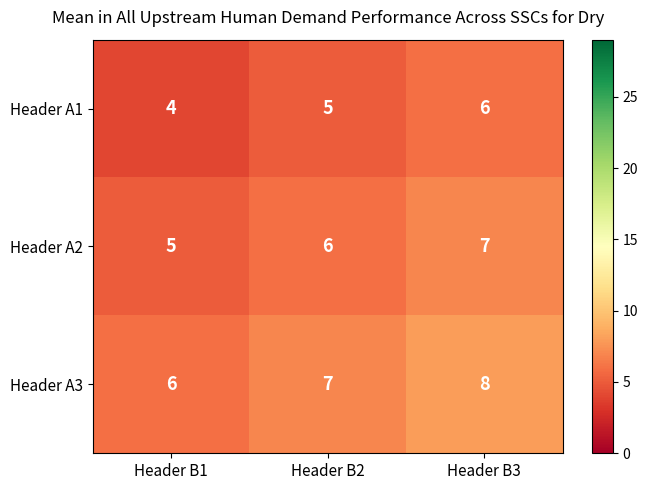

True or false: Header A2 has a value of 7 at Header B3.

True